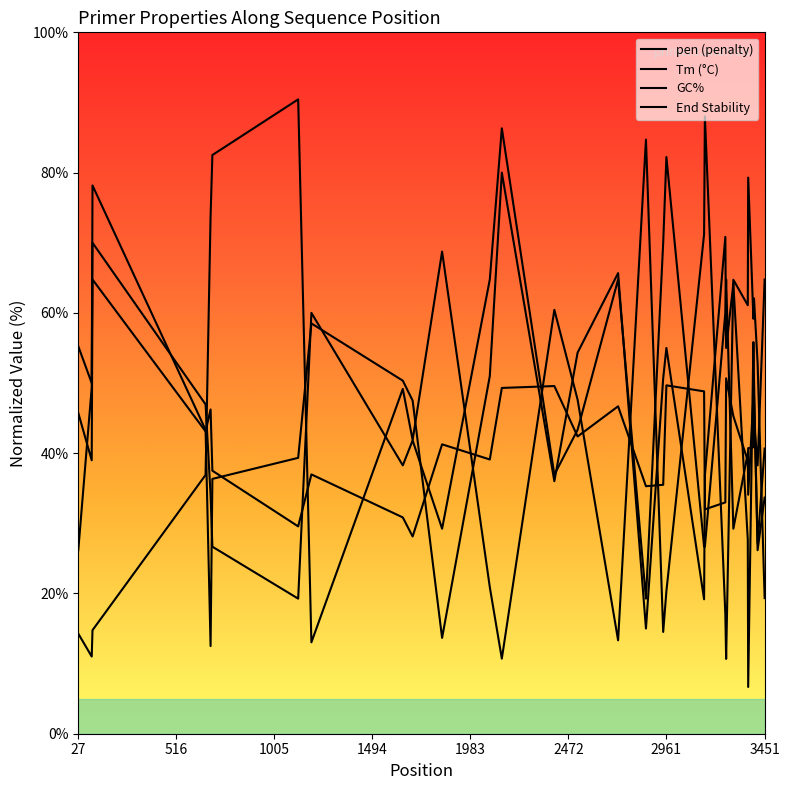

How many values in the End Stability series are below 49?

15